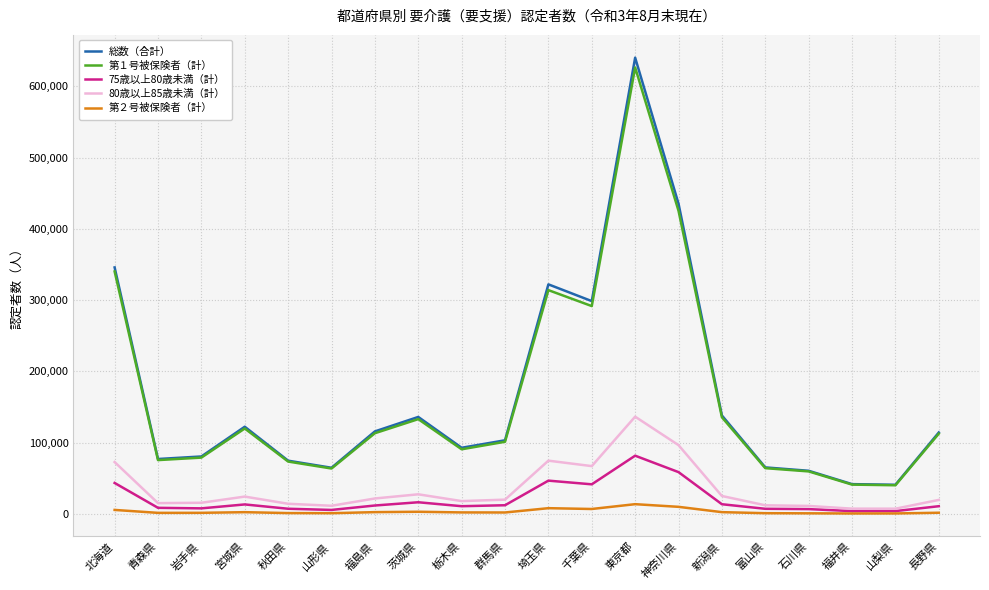

Does the chart have visible grid lines?

Yes